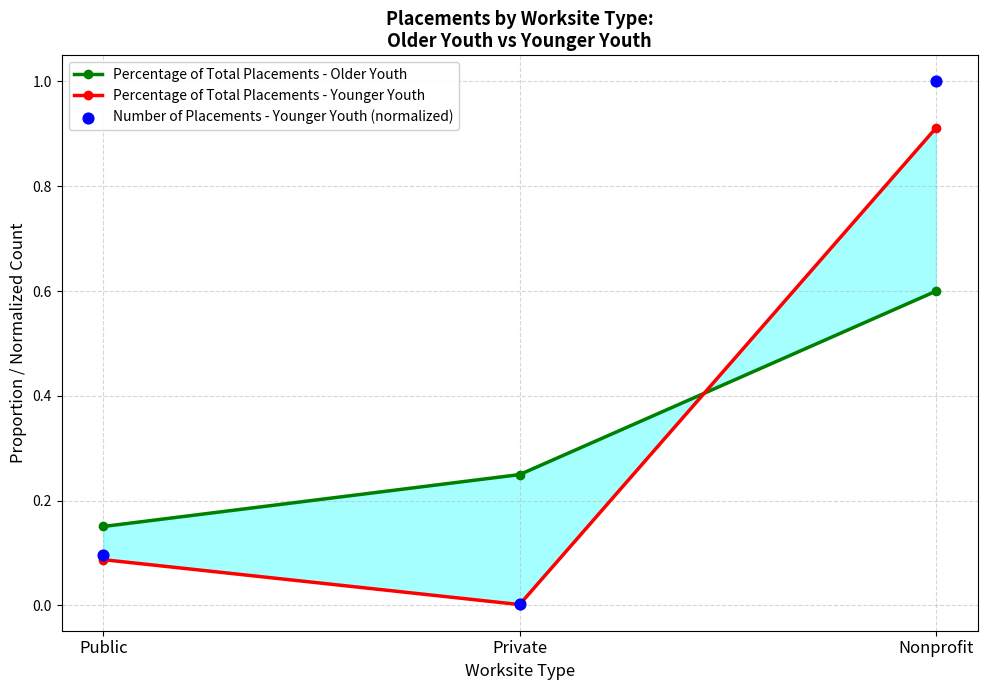

Which series reaches the minimum Y coordinate?

Percentage of Total Placements - Younger Youth